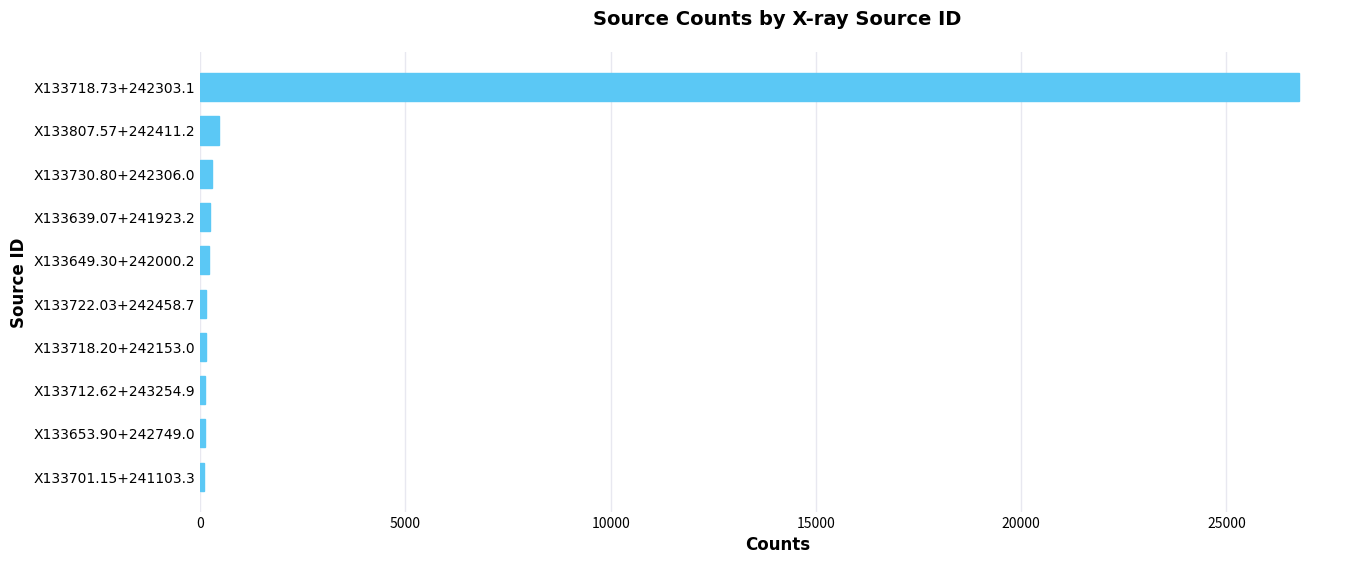

At which category does the chart reach its peak across all series?

X133718.73+242303.1